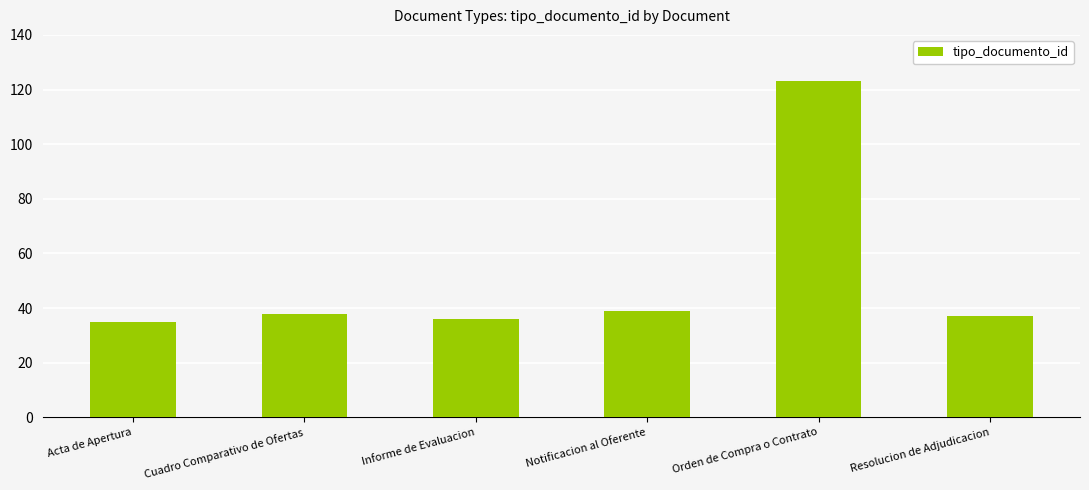

Between Resolucion de Adjudicacion and Notificacion al Oferente, which is larger?

Notificacion al Oferente